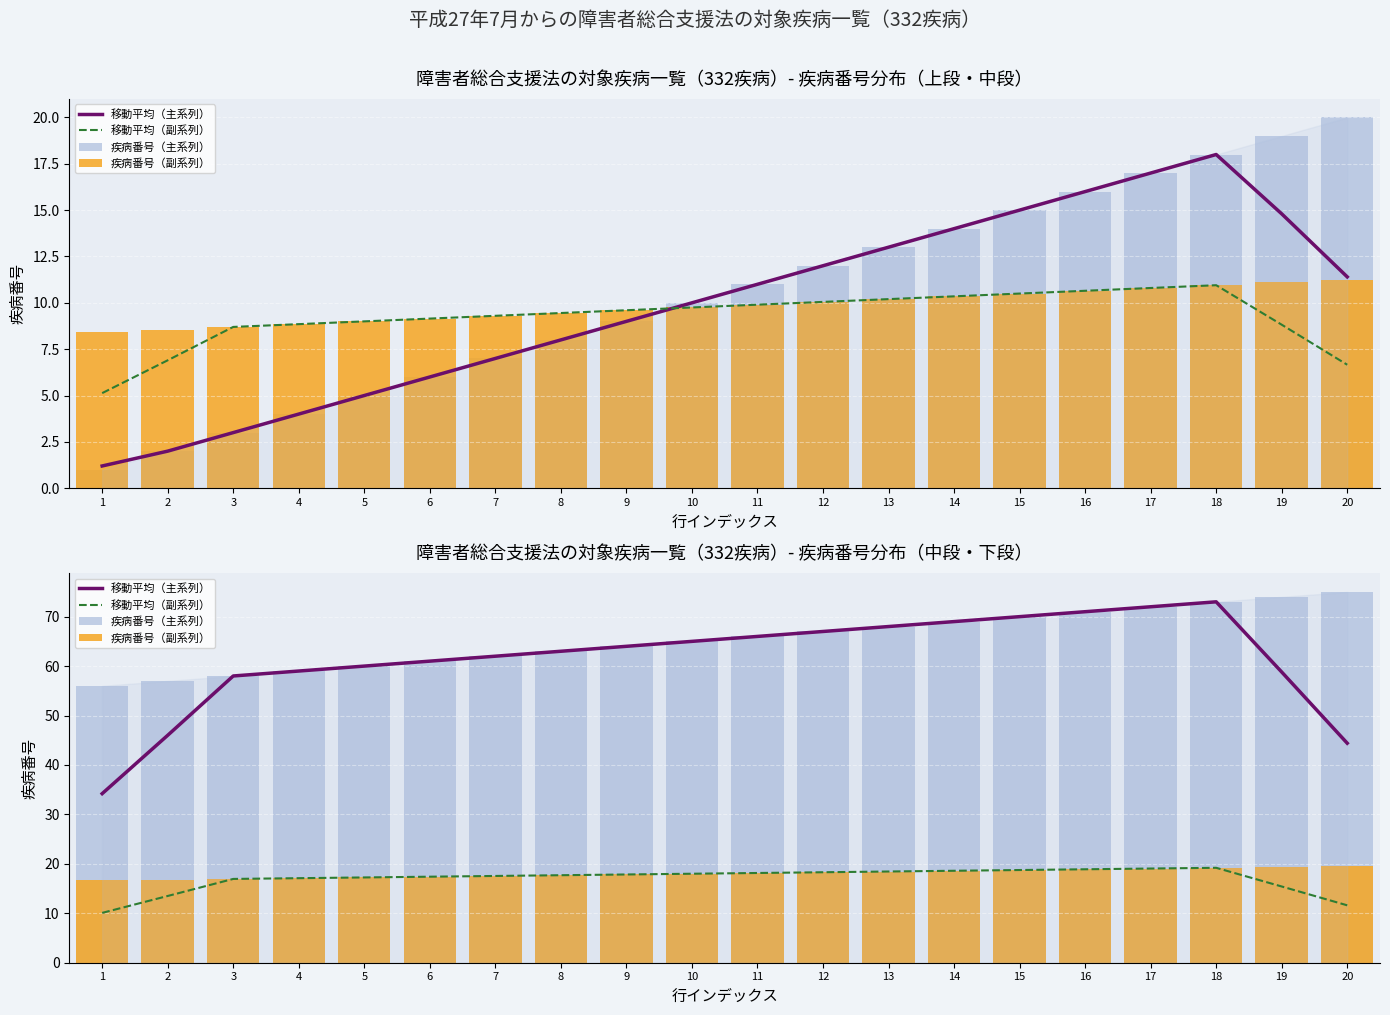

How many distinct data groups are displayed?

4